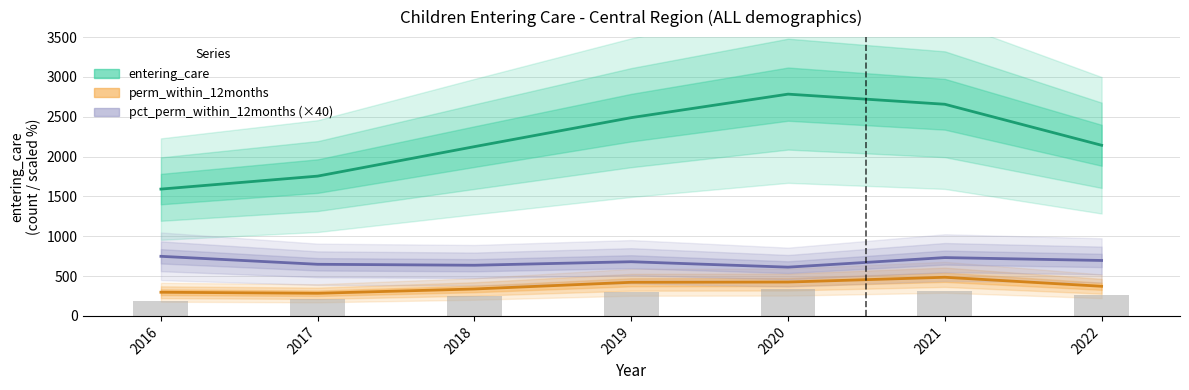

Rank the series by their average value, from lowest to highest.

perm_within_12months, pct_perm_within_12months, entering_care